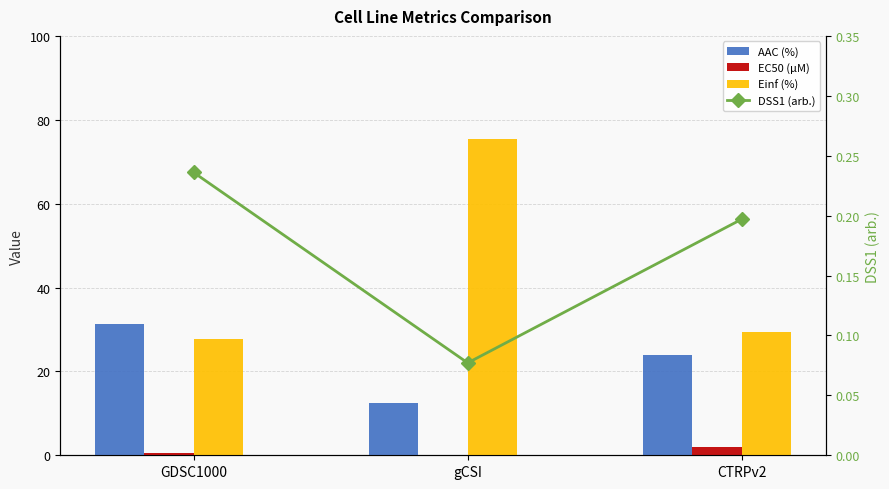

Rank the series at CTRPv2 from highest to lowest value.

Einf (%), AAC (%), EC50 (µM), DSS1 (arb.)